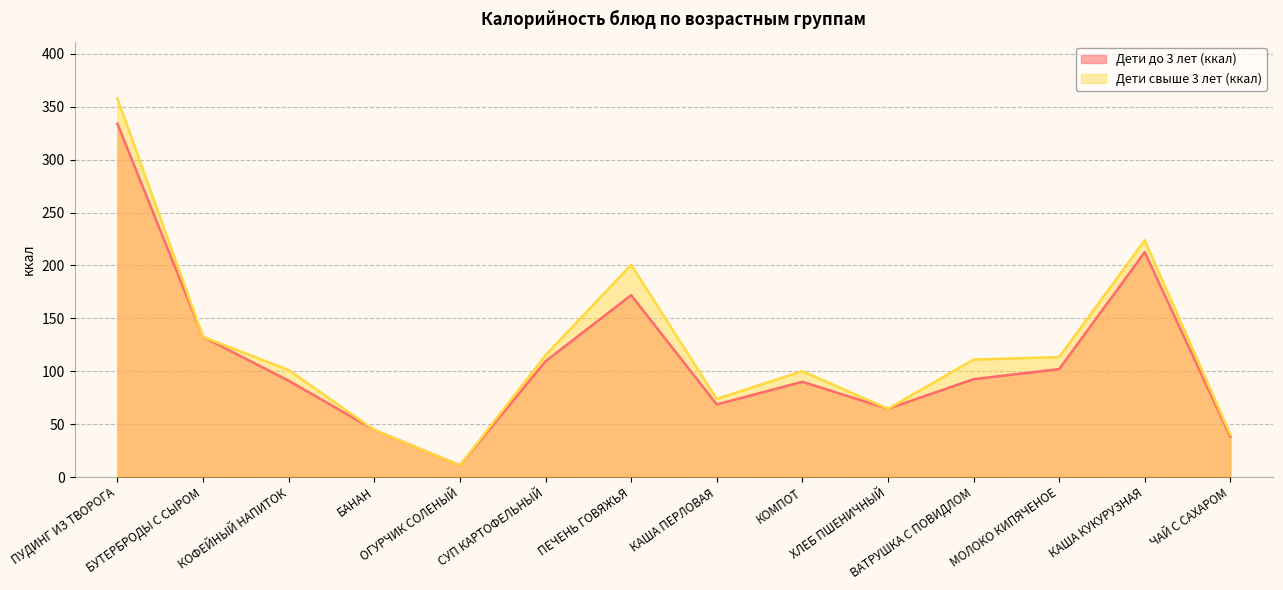

What is the sum of the Дети свыше 3 лет (ккал) values at КОМПОТ and ОГУРЧИК СОЛЕНЫЙ?

111.0